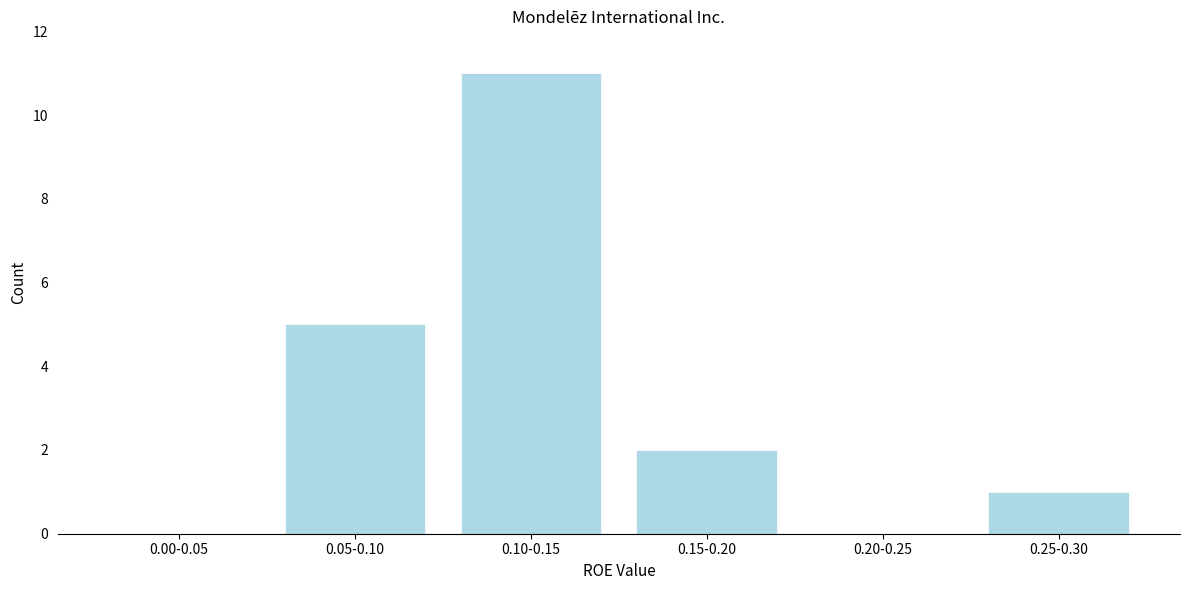

Reading left to right, extract all data points from this chart.

0.00-0.05=0	0.05-0.10=5	0.10-0.15=11	0.15-0.20=2	0.20-0.25=0	0.25-0.30=1